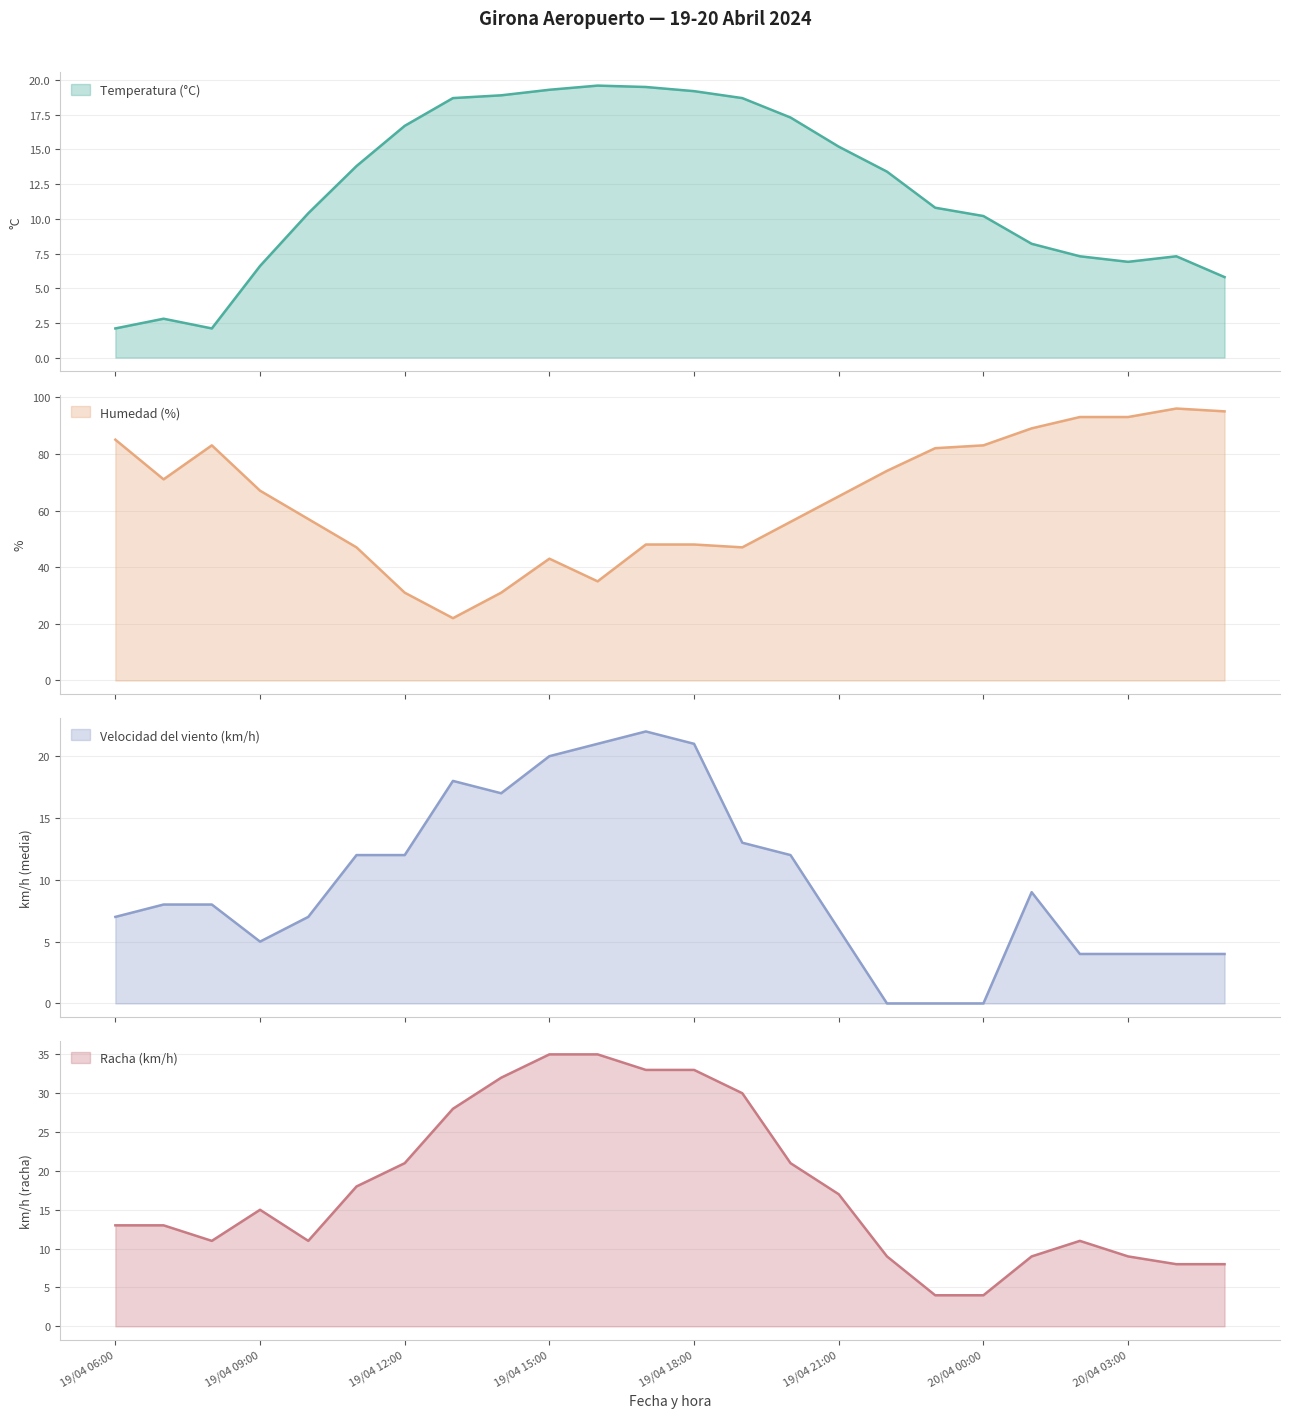

Which series has the largest range (max minus min)?

Humedad (%)